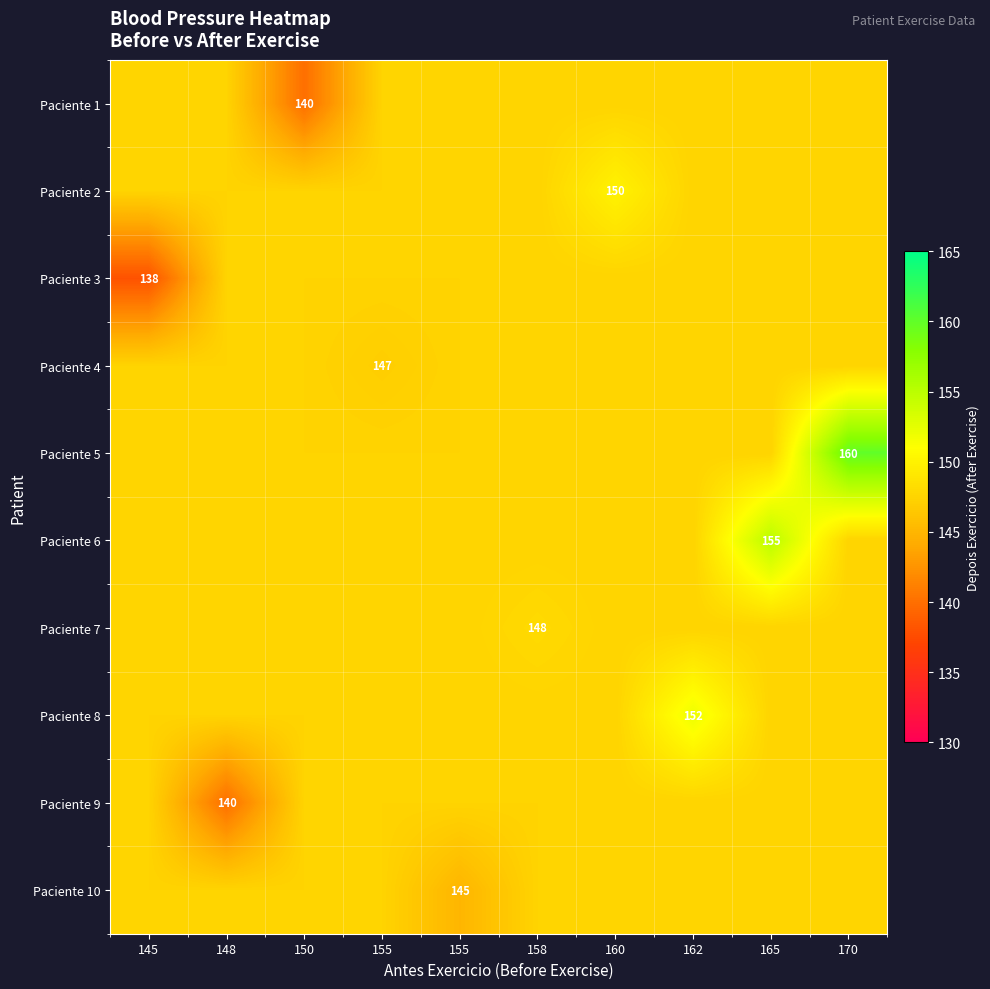

Read the Paciente 4 value at 162.

147.5